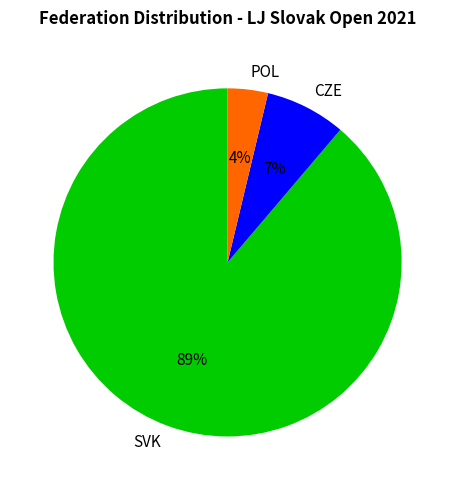

The CZE slice represents 1% of the pie. True or false?

False